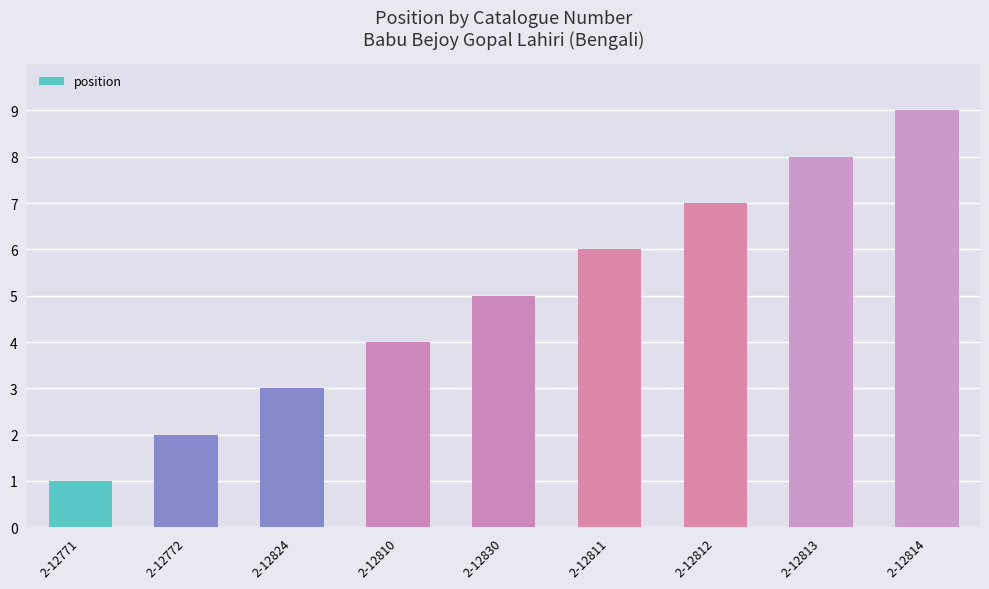

Does the chart contain any negative values?

No